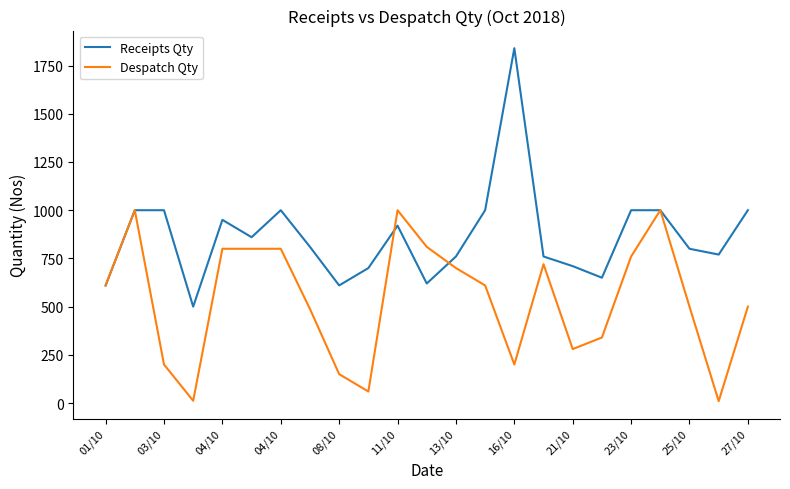

Which series has the largest total across all categories?

Receipts Qty